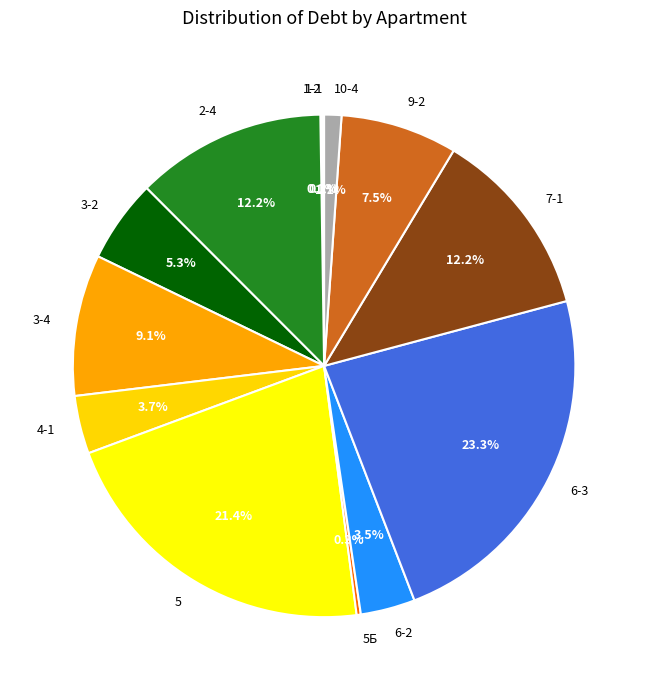

What portion of the pie excludes 10-4?

98.9%